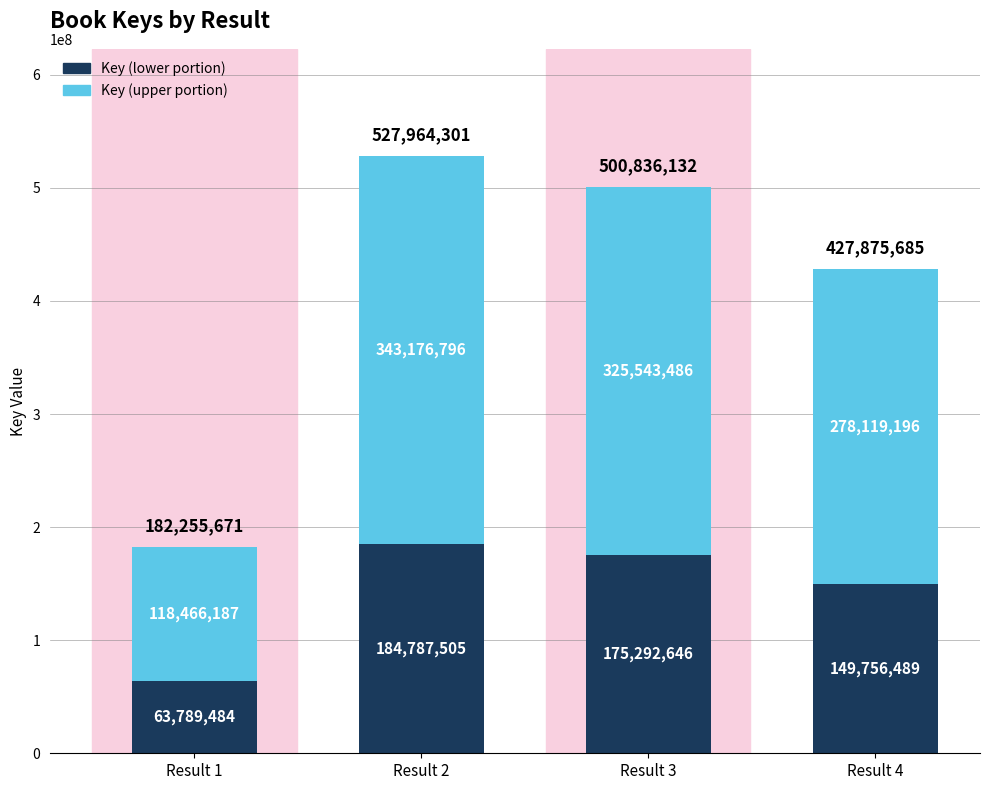

What is the total value across all series at Result 1?

182255671